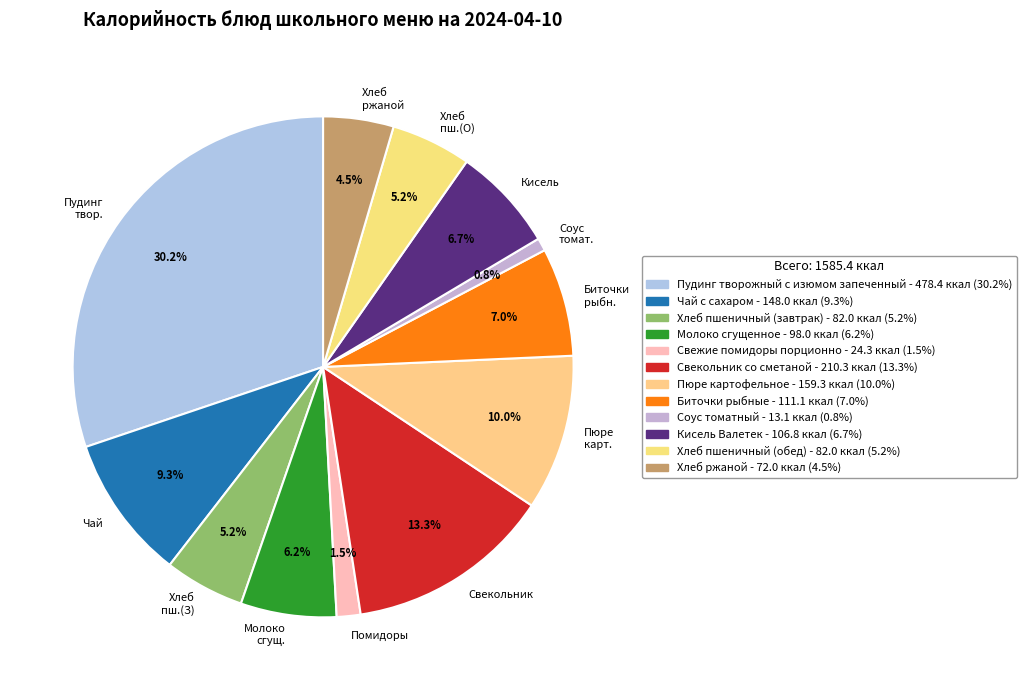

Approximately how many times larger is the value at Свекольник compared to Кисель?

2.0